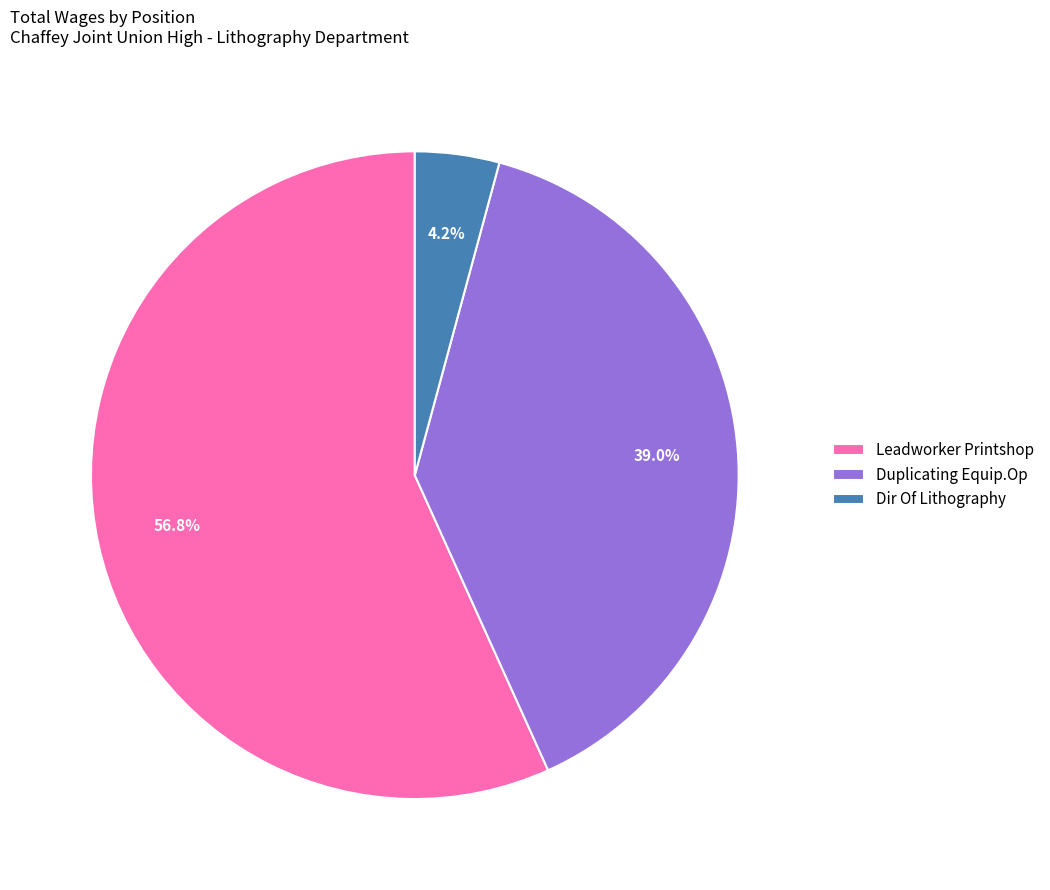

True or false: Dir Of Lithography accounts for 13% of the total.

False